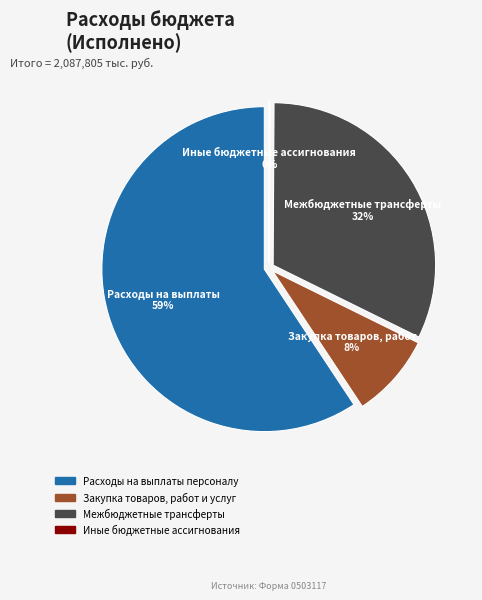

Is it true that Иные бюджетные ассигнования is 1% of the pie?

False